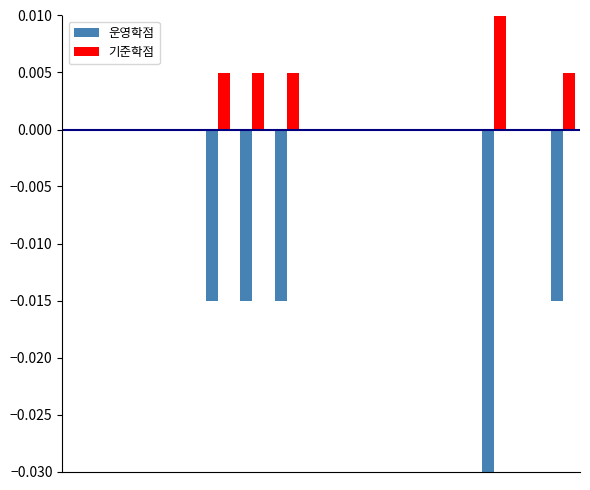

Which series has the largest total across all categories?

기준학점